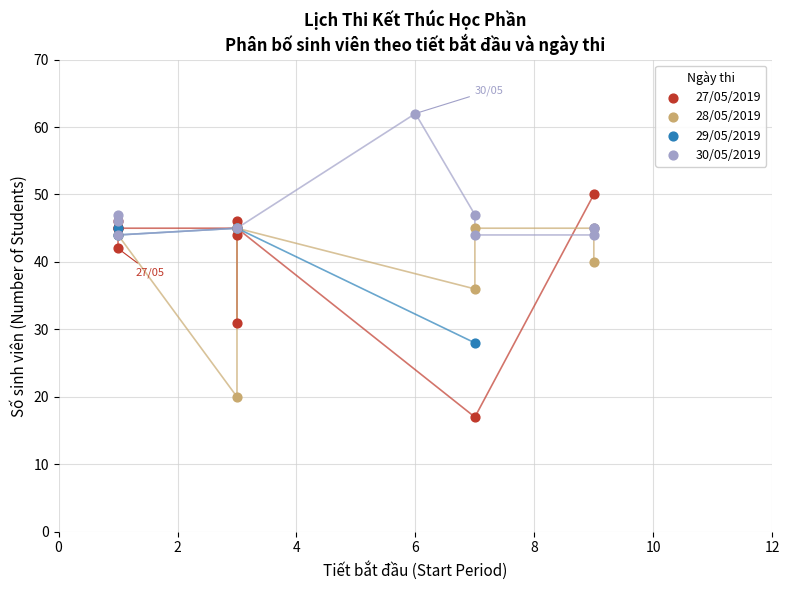

What are all the series names shown in the legend?

27/05/2019, 28/05/2019, 29/05/2019, 30/05/2019